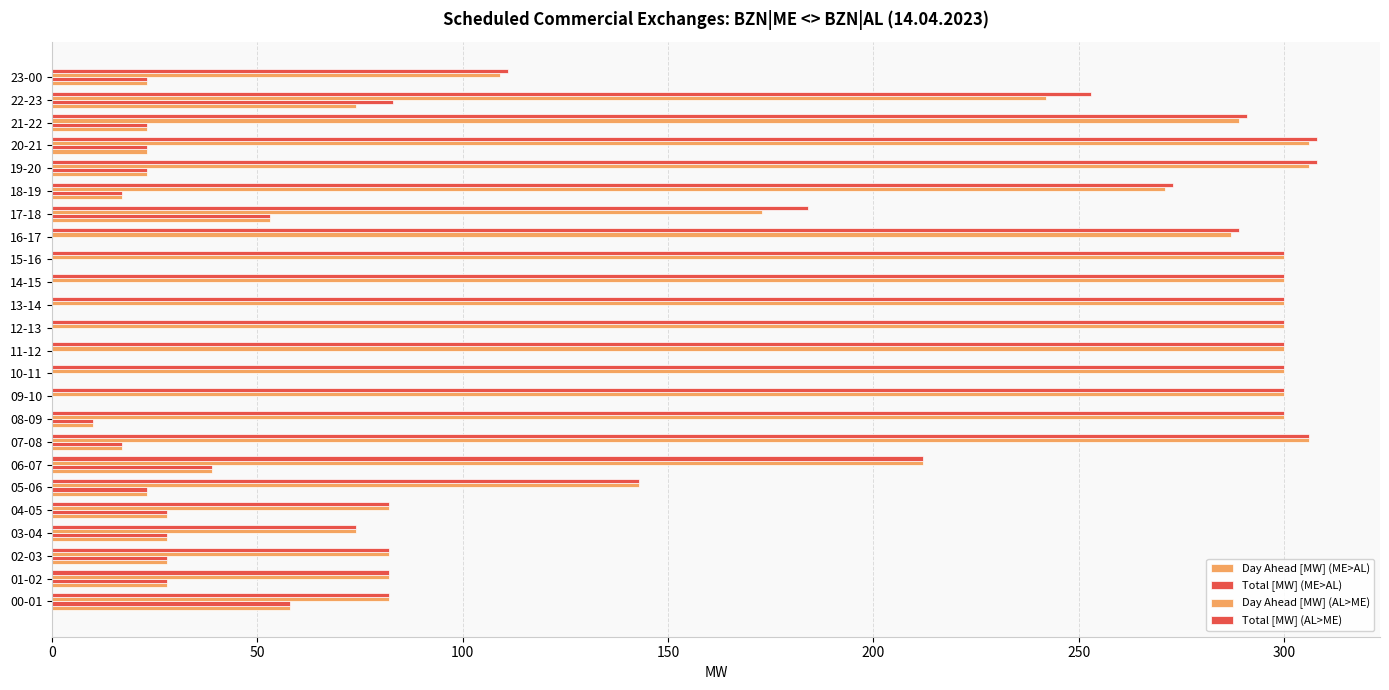

What is the average value of the Day Ahead [MW] (AL>ME) series?

227